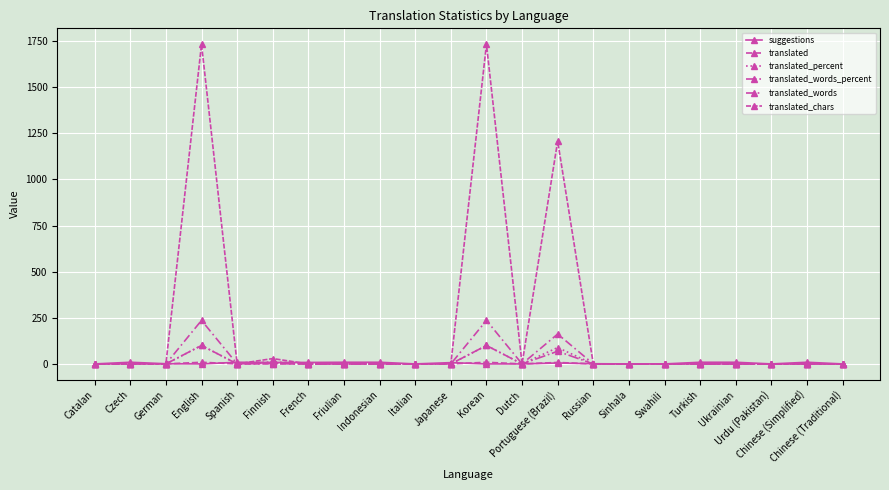

After their last crossing, which series has the higher values: translated or suggestions?

suggestions